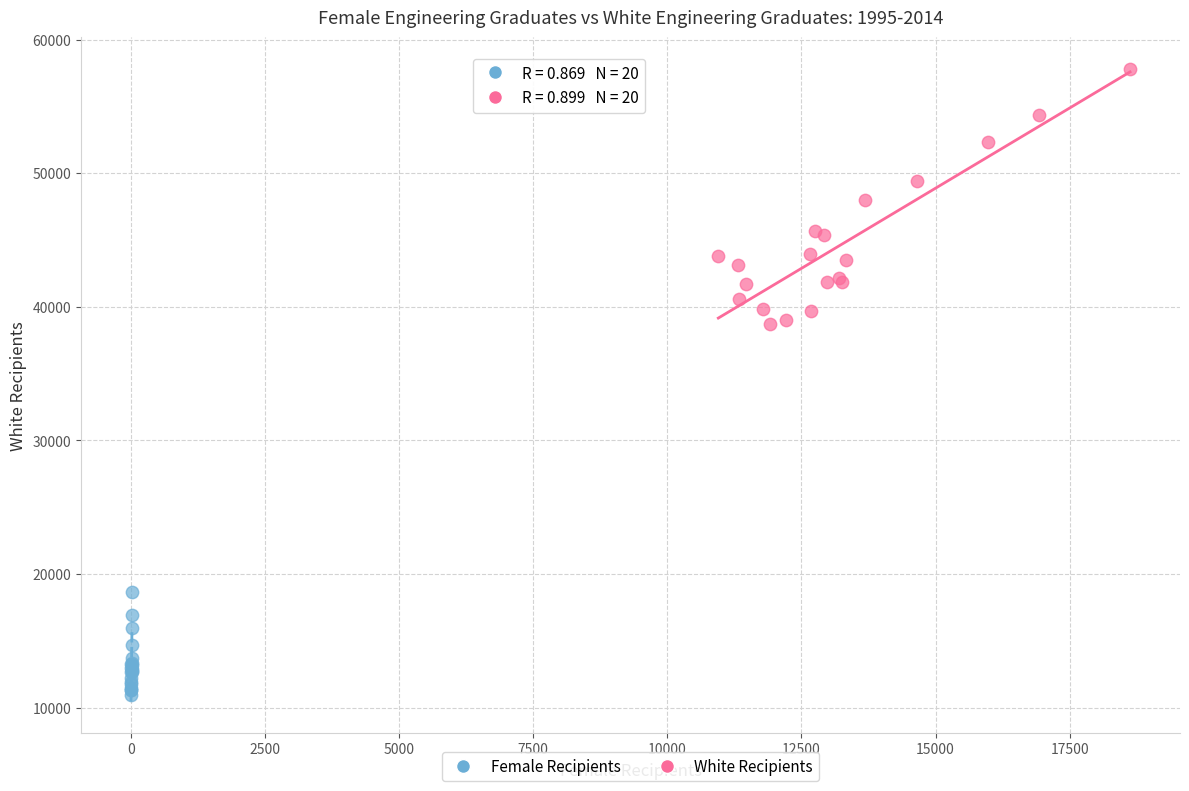

Which series contains the lowest Y value?

Female Recipients